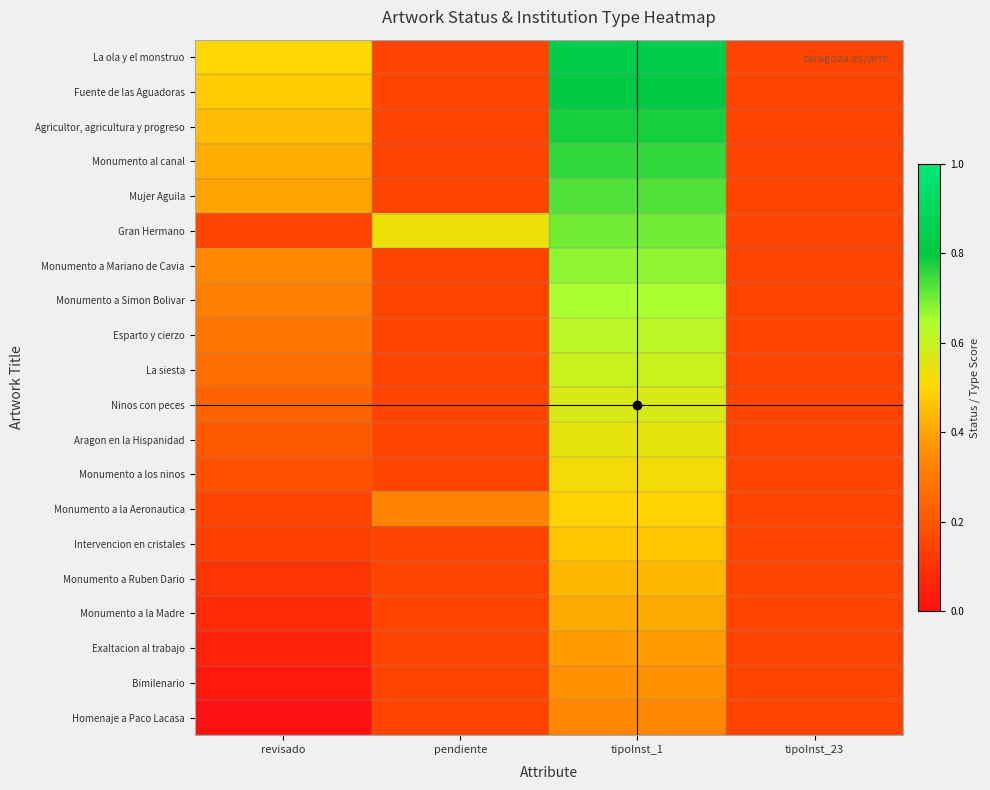

Reading left to right, extract all data points from this chart.

La ola y el monstruo: revisado=0.5	pendiente=0.1	tipoInst_1=0.8	tipoInst_23=0.1
Fuente de las Aguadoras: revisado=0.5	pendiente=0.1	tipoInst_1=0.8	tipoInst_23=0.1
Agricultor, agricultura y progreso: revisado=0.4	pendiente=0.1	tipoInst_1=0.8	tipoInst_23=0.1
Monumento al canal: revisado=0.4	pendiente=0.1	tipoInst_1=0.8	tipoInst_23=0.1
Mujer Aguila: revisado=0.4	pendiente=0.1	tipoInst_1=0.7	tipoInst_23=0.1
Gran Hermano: revisado=0.1	pendiente=0.5	tipoInst_1=0.7	tipoInst_23=0.1
Monumento a Mariano de Cavia: revisado=0.3	pendiente=0.1	tipoInst_1=0.7	tipoInst_23=0.1
Monumento a Simon Bolivar: revisado=0.3	pendiente=0.1	tipoInst_1=0.6	tipoInst_23=0.1
Esparto y cierzo: revisado=0.3	pendiente=0.1	tipoInst_1=0.6	tipoInst_23=0.1
La siesta: revisado=0.3	pendiente=0.1	tipoInst_1=0.6	tipoInst_23=0.1
Ninos con peces: revisado=0.2	pendiente=0.1	tipoInst_1=0.6	tipoInst_23=0.1
Aragon en la Hispanidad: revisado=0.2	pendiente=0.1	tipoInst_1=0.5	tipoInst_23=0.1
Monumento a los ninos: revisado=0.2	pendiente=0.1	tipoInst_1=0.5	tipoInst_23=0.1
Monumento a la Aeronautica: revisado=0.1	pendiente=0.3	tipoInst_1=0.5	tipoInst_23=0.1
Intervencion en cristales: revisado=0.1	pendiente=0.1	tipoInst_1=0.5	tipoInst_23=0.1
Monumento a Ruben Dario: revisado=0.1	pendiente=0.1	tipoInst_1=0.4	tipoInst_23=0.1
Monumento a la Madre: revisado=0.1	pendiente=0.1	tipoInst_1=0.4	tipoInst_23=0.1
Exaltacion al trabajo: revisado=0.1	pendiente=0.1	tipoInst_1=0.4	tipoInst_23=0.1
Bimilenario: revisado=0.0	pendiente=0.1	tipoInst_1=0.4	tipoInst_23=0.1
Homenaje a Paco Lacasa: revisado=0.0	pendiente=0.1	tipoInst_1=0.3	tipoInst_23=0.1